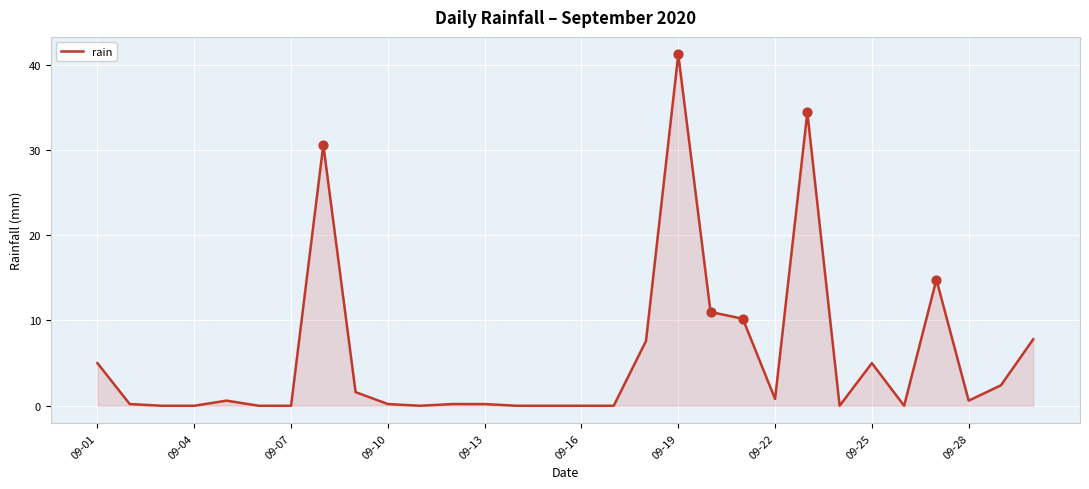

What is the difference between the maximum and minimum values?

41.2